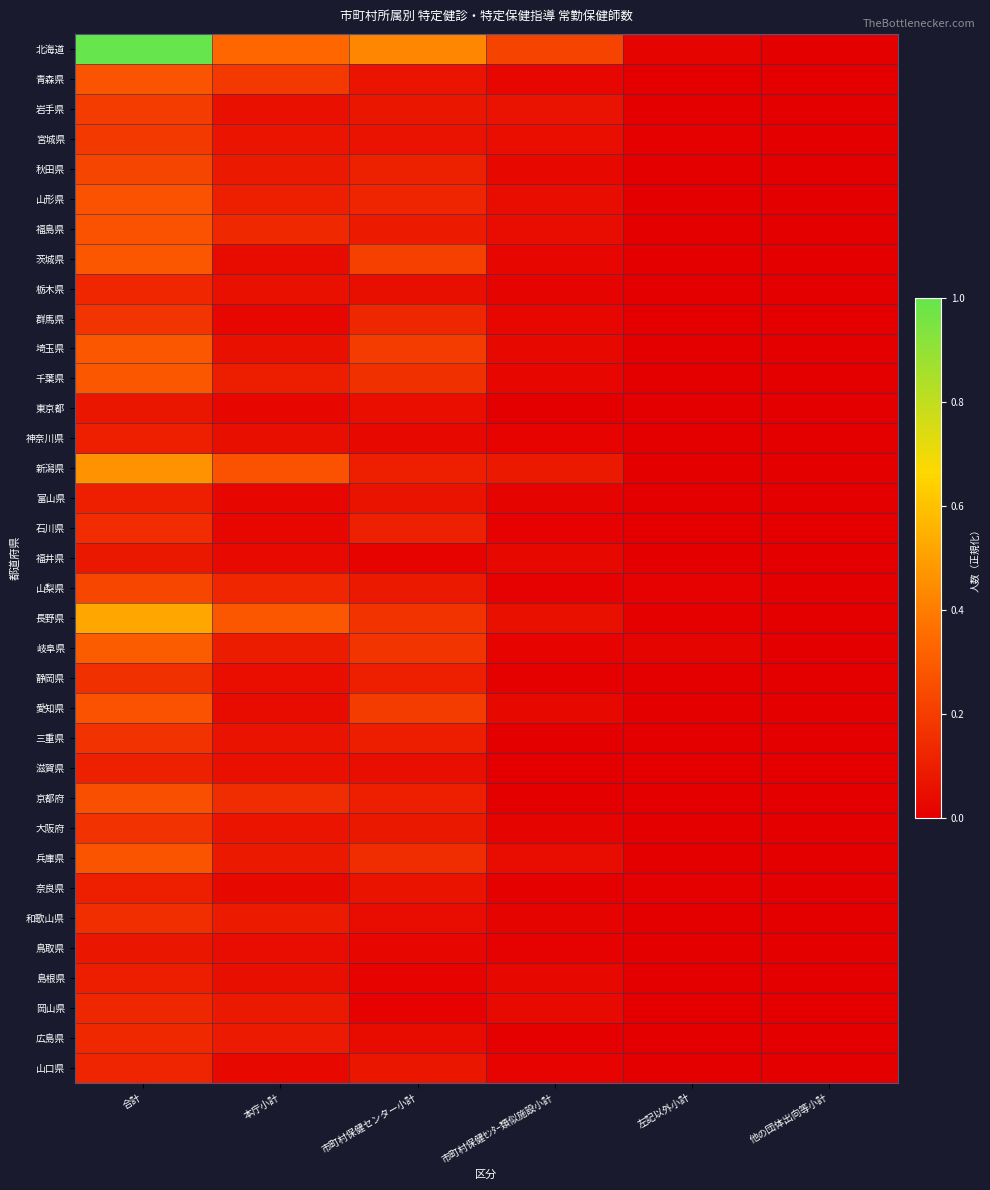

Which has a higher value, 左記以外小計 or 他の団体出向等小計?

左記以外小計